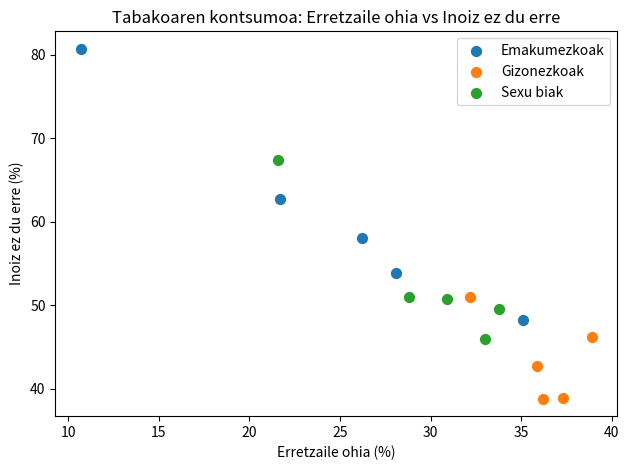

What are all the series names shown in the legend?

Emakumezkoak, Gizonezkoak, Sexu biak